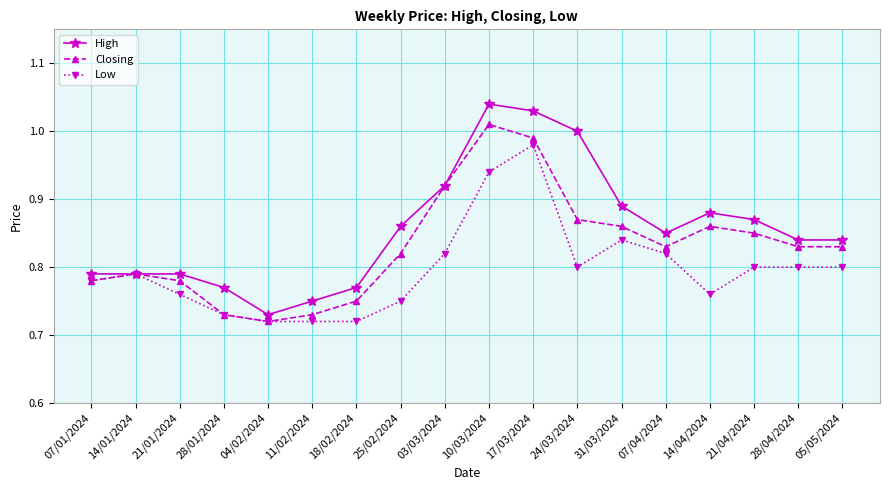

Is it true that High equals 0.8 at 07/04/2024?

True